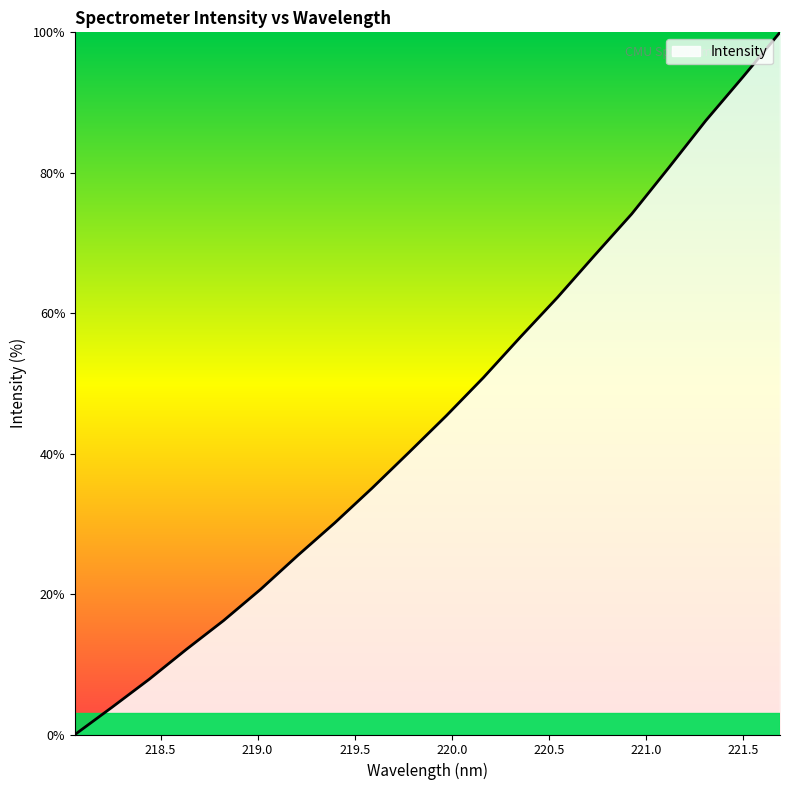

What is the maximum value shown in the chart?

100.0